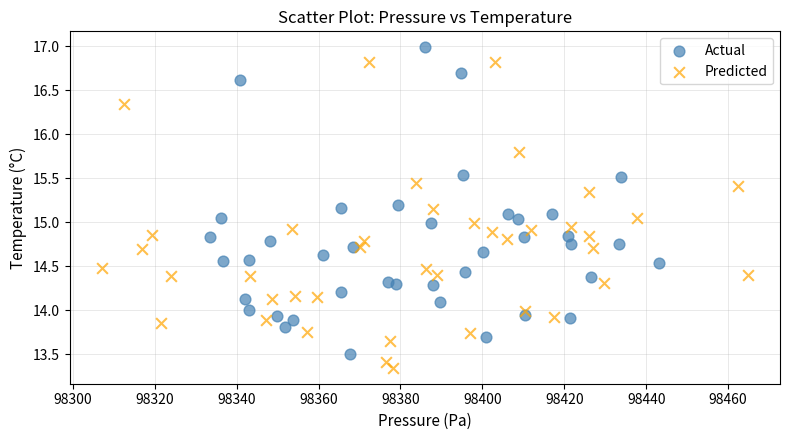

Which series reaches the minimum Y coordinate?

Predicted